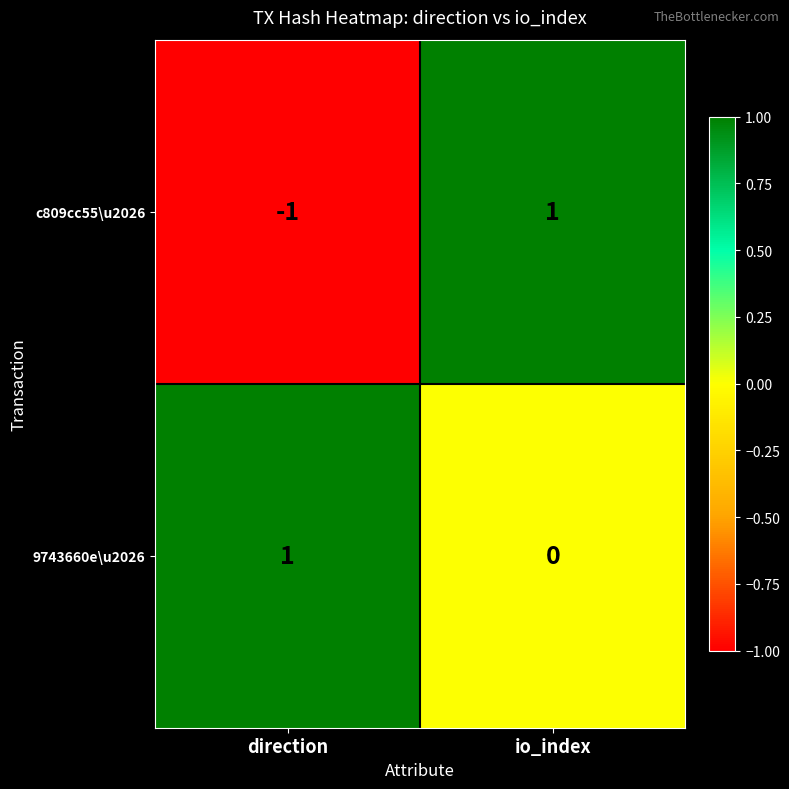

Reading right to left, transcribe all the data shown in this chart.

c809cc55\u2026: 1	-1
9743660e\u2026: 0	1